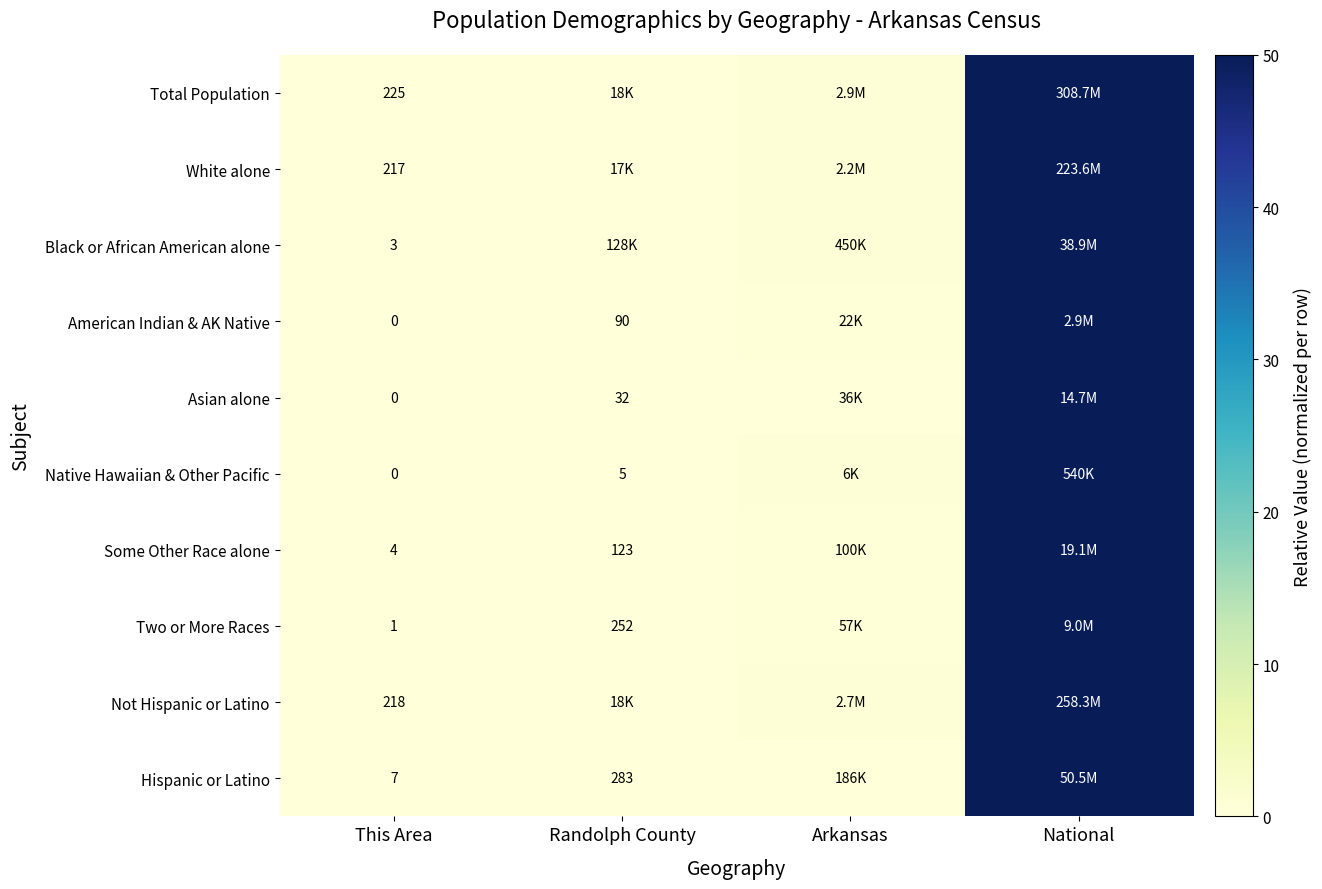

Between Randolph County and Arkansas, which is larger?

Arkansas